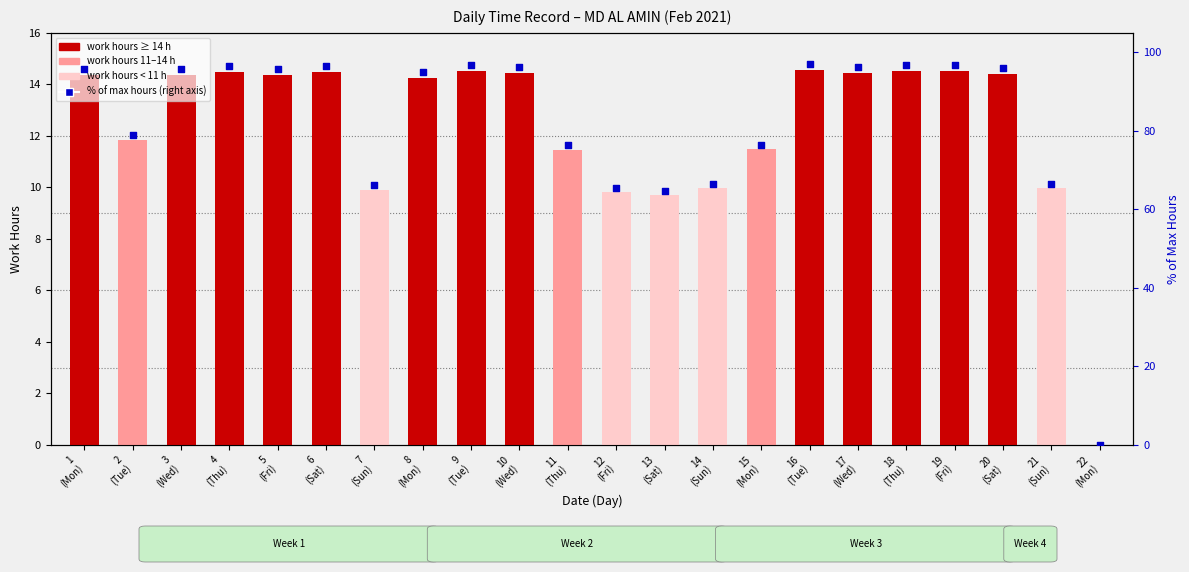

At how many categories does at least one series exceed 53?

21